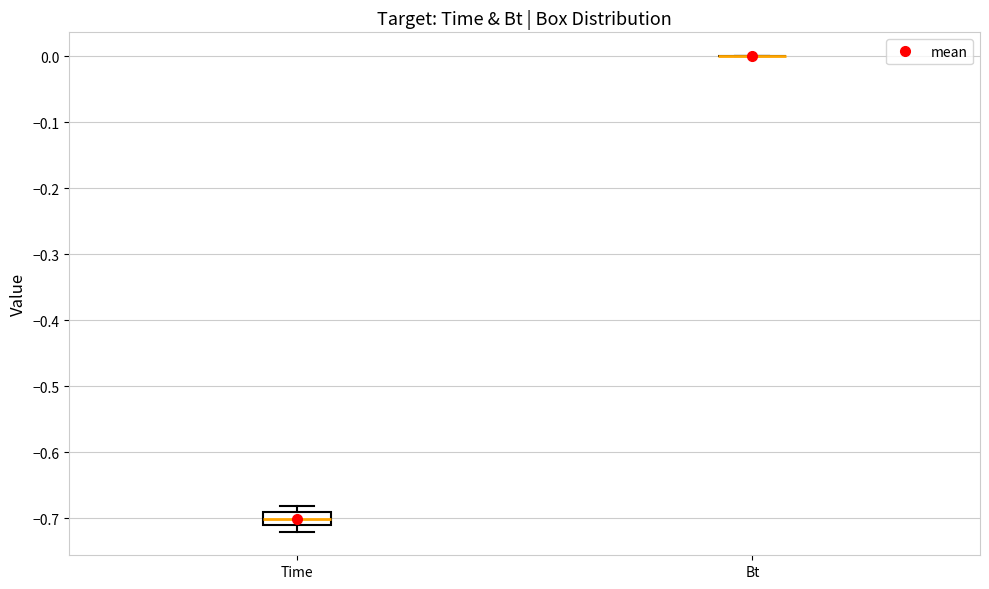

Reading left to right, transcribe this box plot: for each box, give where its median line is, the range the box spans, and where its two whiskers end, as read against the y-axis. The values are not printed on the chart, so give them approximately, as read against the axis.

Time: median -0.70, box -0.71 to -0.69, whiskers -0.72 to -0.68
Bt: box collapsed to a line at 0.00, whiskers 0.00 to 0.00